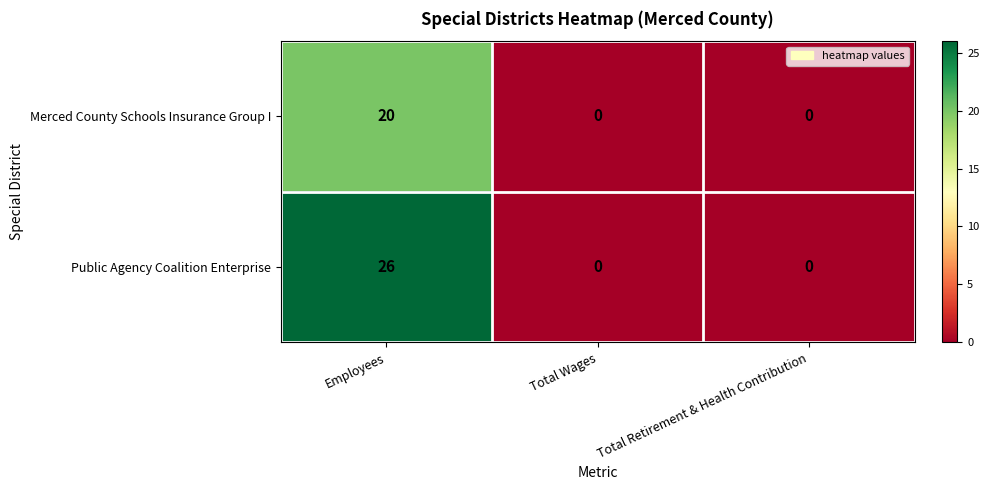

List the series in order of their peak value, lowest first.

Merced County Schools Insurance Group I, Public Agency Coalition Enterprise